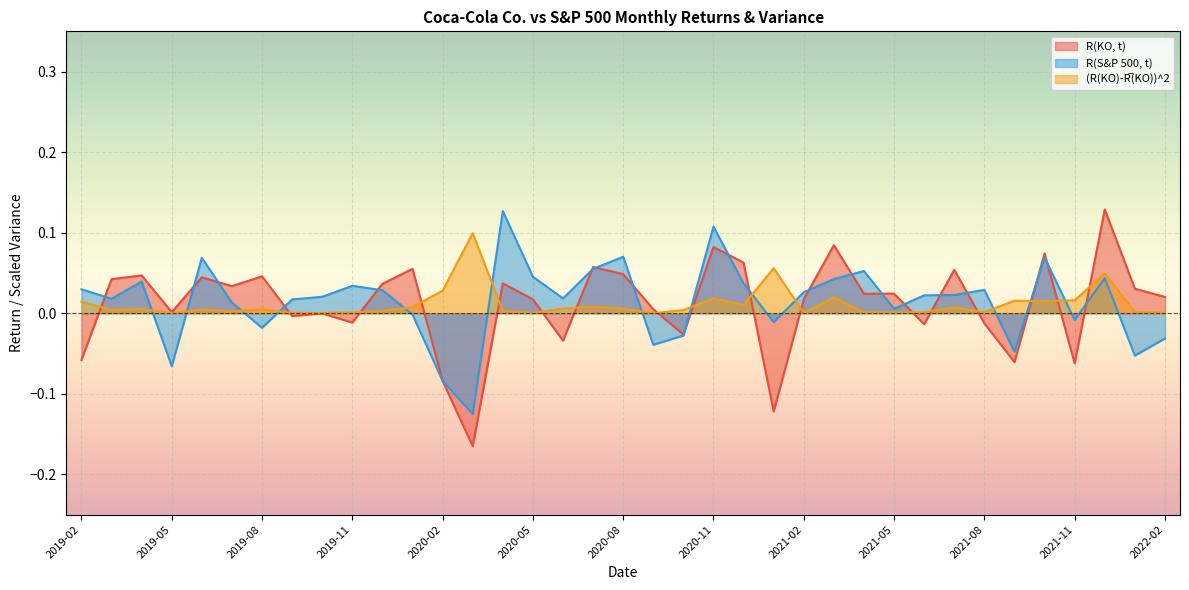

Which series has the largest total across all categories?

R(S&P 500, t)